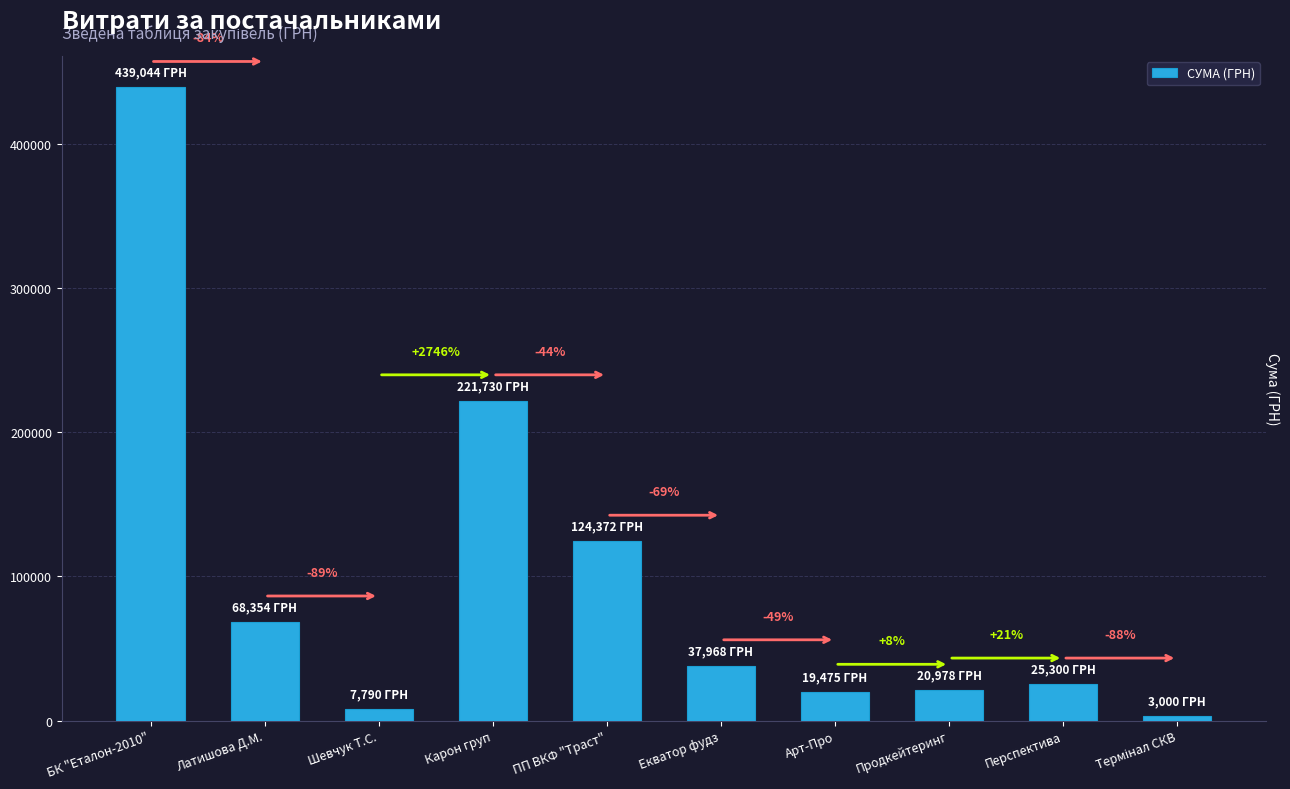

The chart shows a value of 37968.4 at Екватор фудз. True or false?

True